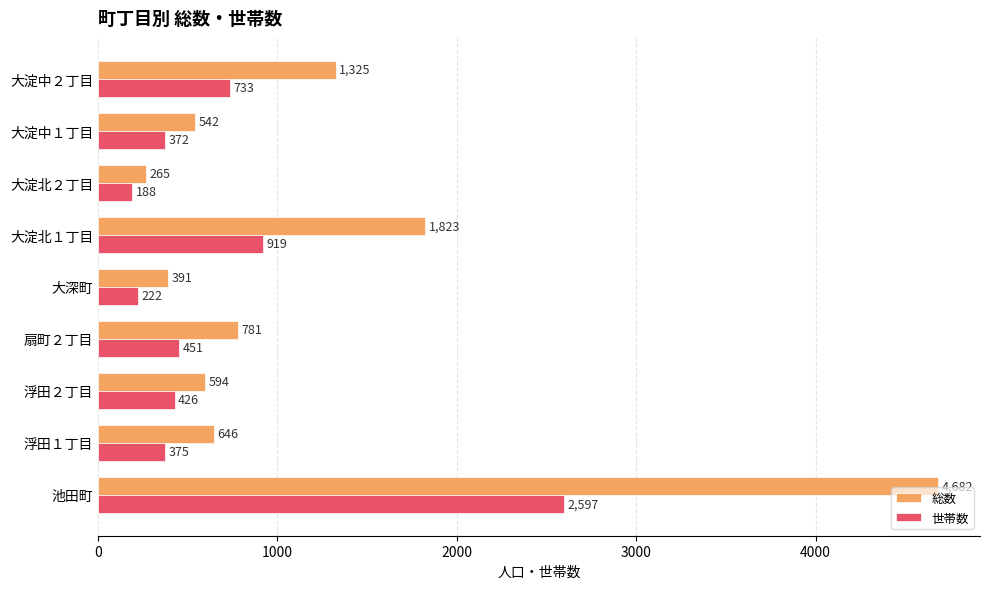

What are all the series names shown in the legend?

総数, 世帯数